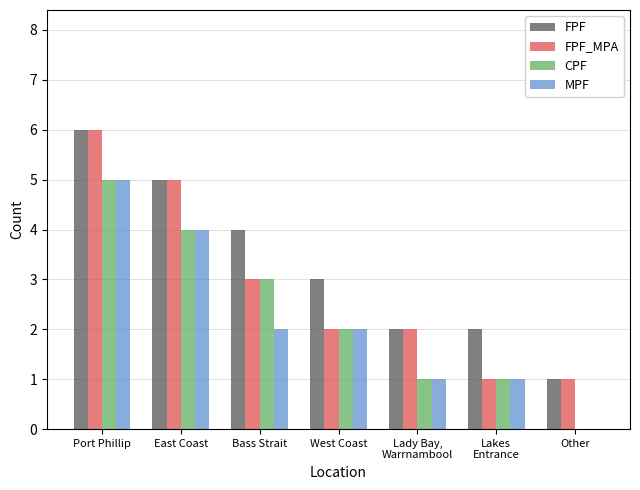

What value does the FPF series have at West Coast?

3